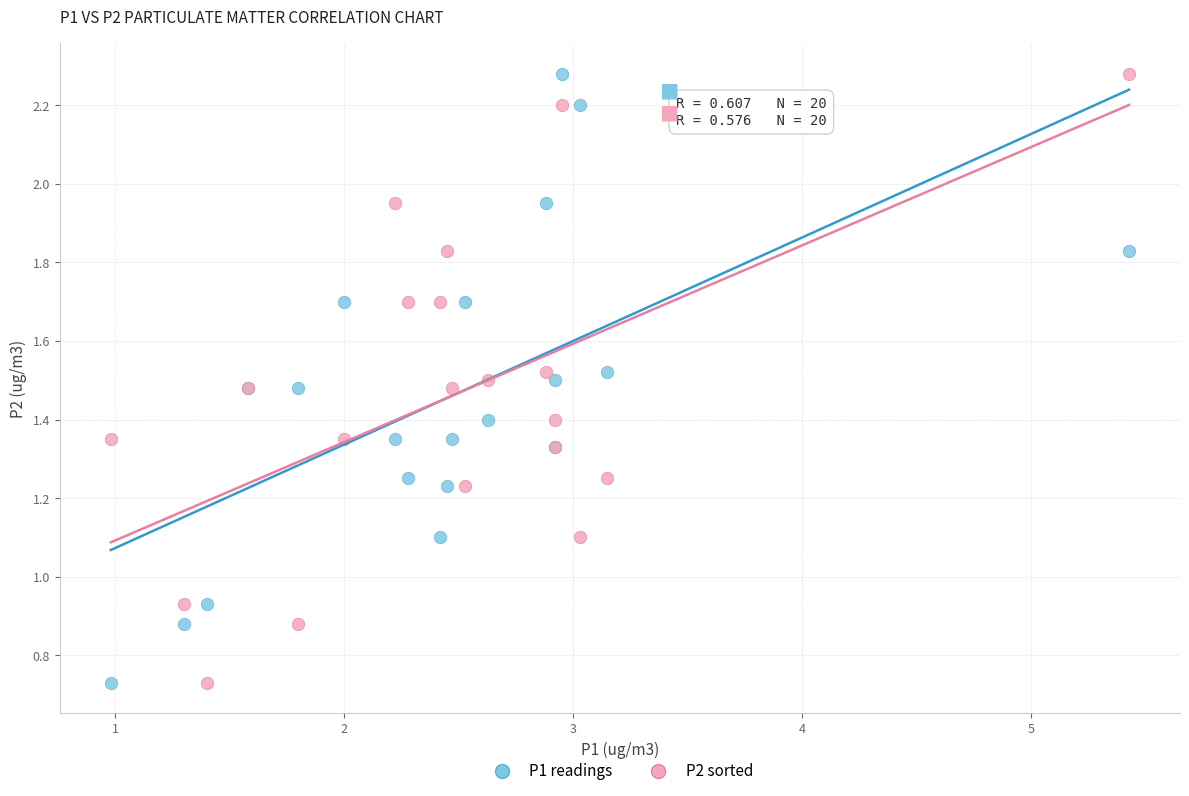

What is the X range (max minus min) for the scatter plot?

4.4